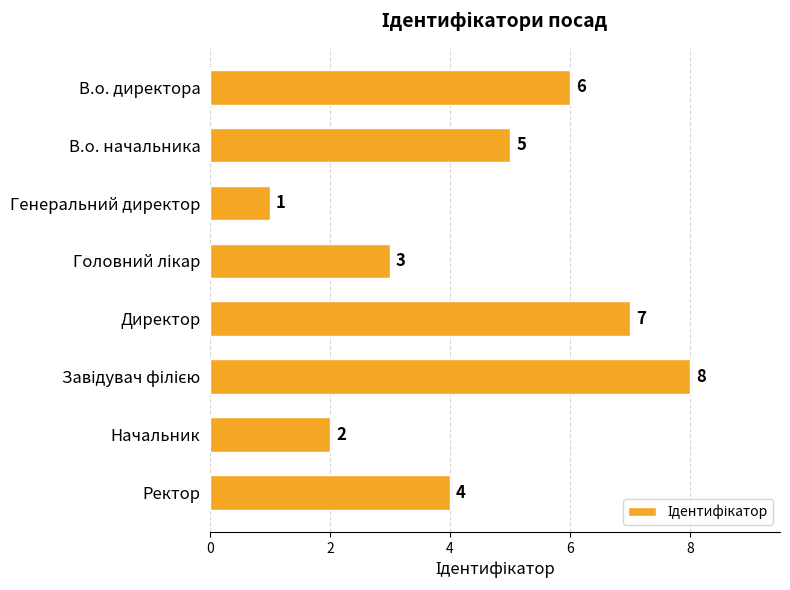

Count the number of data series in this chart.

1